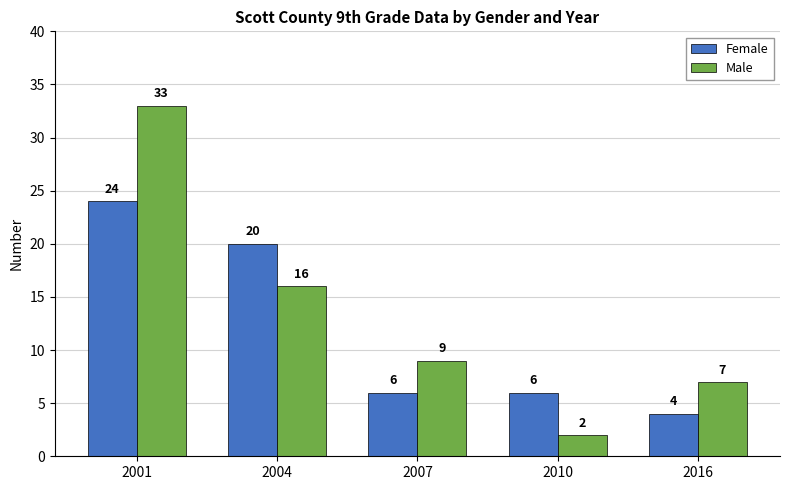

What is the difference between the Male values at 2007 and 2010?

7